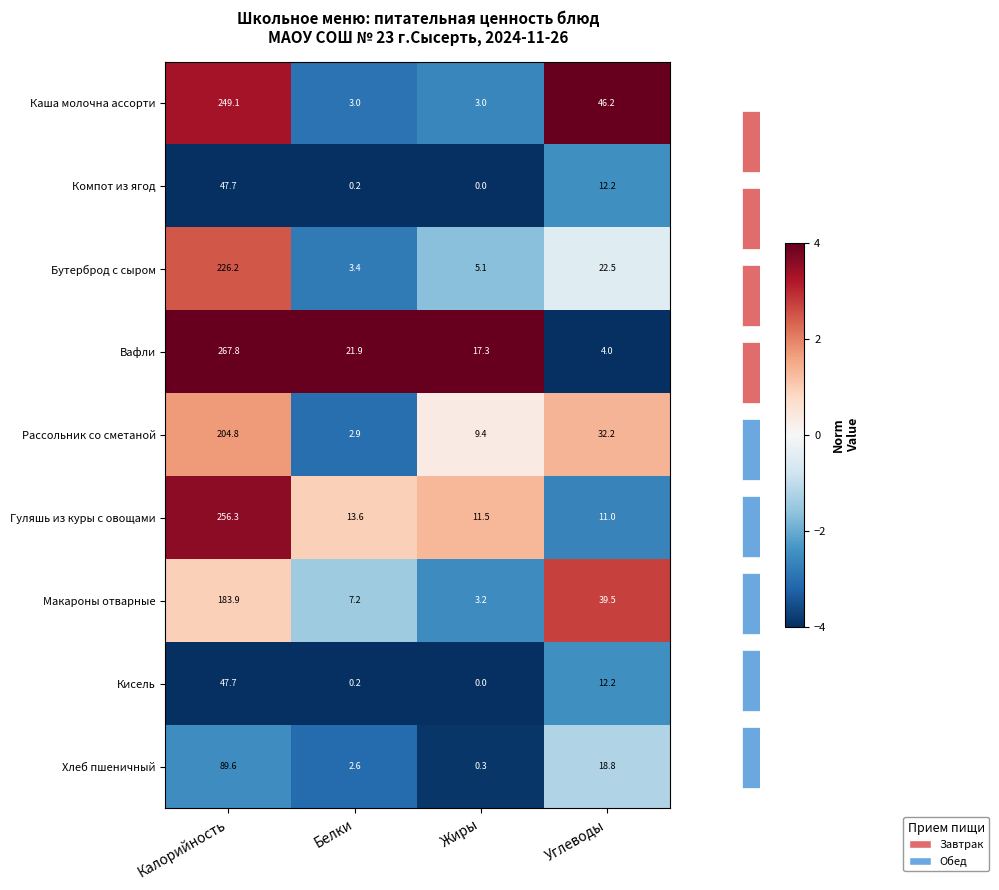

List the series in order of their peak value, highest first.

Каша молочна ассорти, Вафли, Гуляшь из куры с овощами, Макароны отварные, Бутерброд с сыром, Рассольник со сметаной, Хлеб пшеничный, Компот из ягод, Кисель